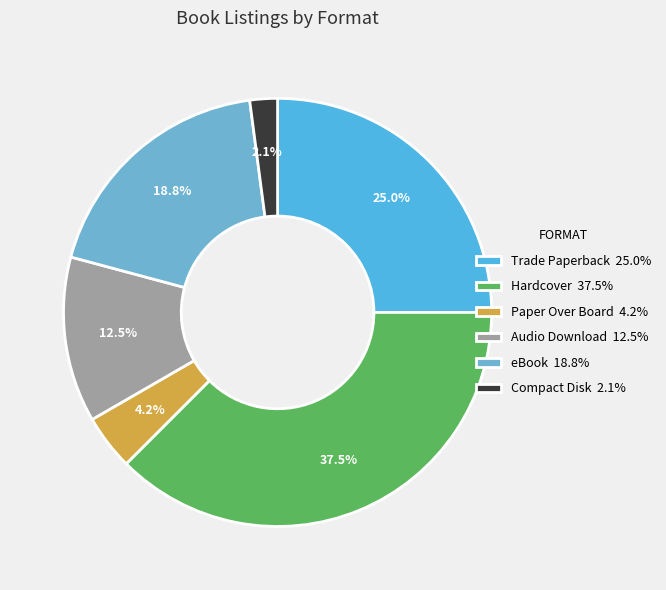

Rank the categories by value from highest to lowest.

Hardcover, Trade Paperback, eBook, Audio Download, Paper Over Board, Compact Disk